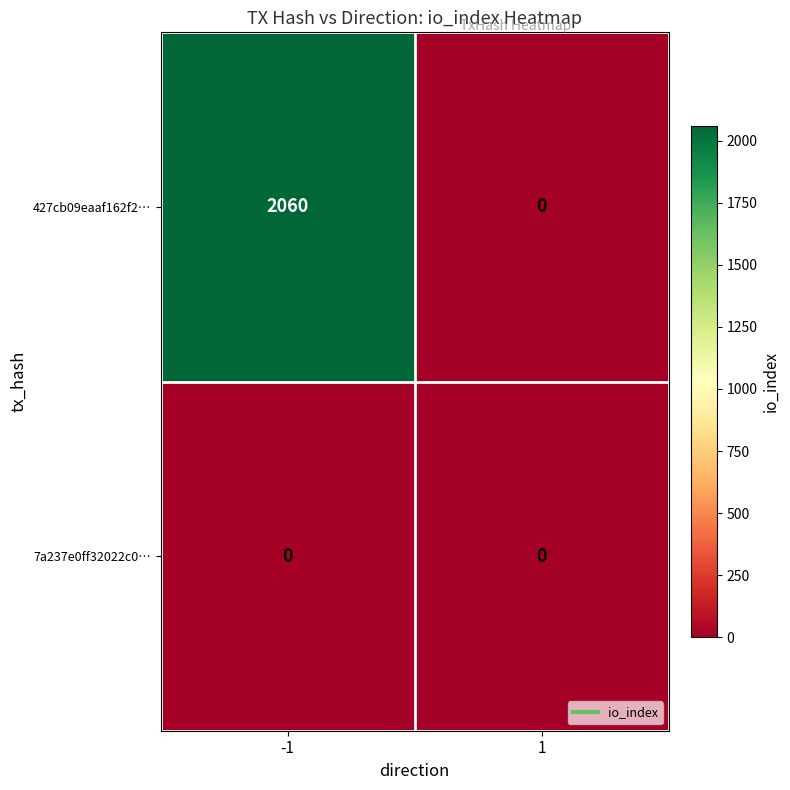

What is the average value of the 427cb09eaaf162f2… series?

1030